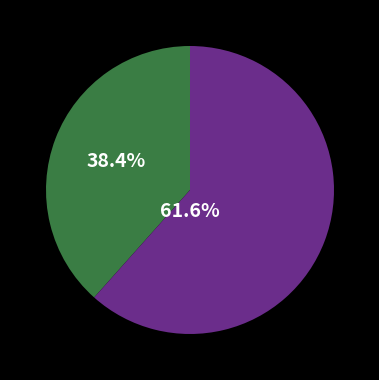

Is there any slice that represents more than half of the pie?

Yes